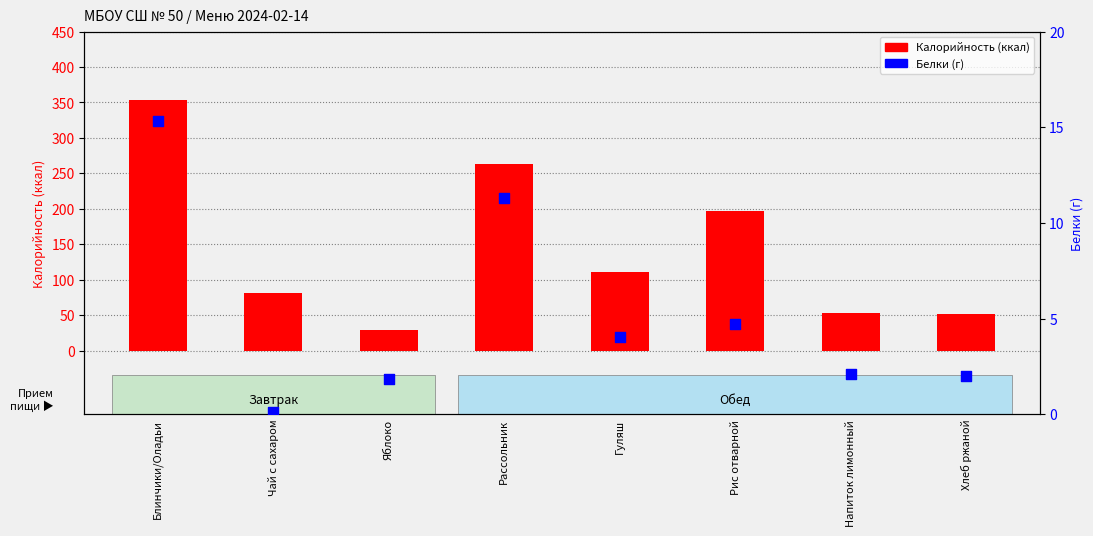

Which series has the widest spread of Y values?

Калорийность